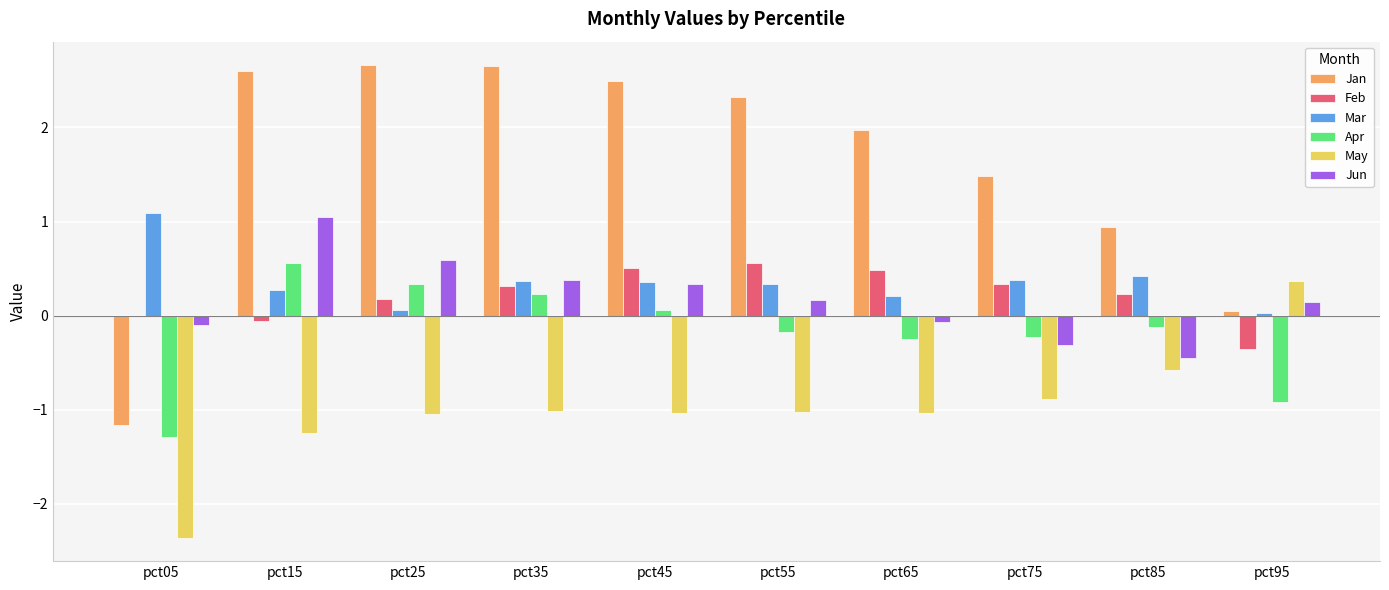

What is the highest value of the Mar series?

1.1